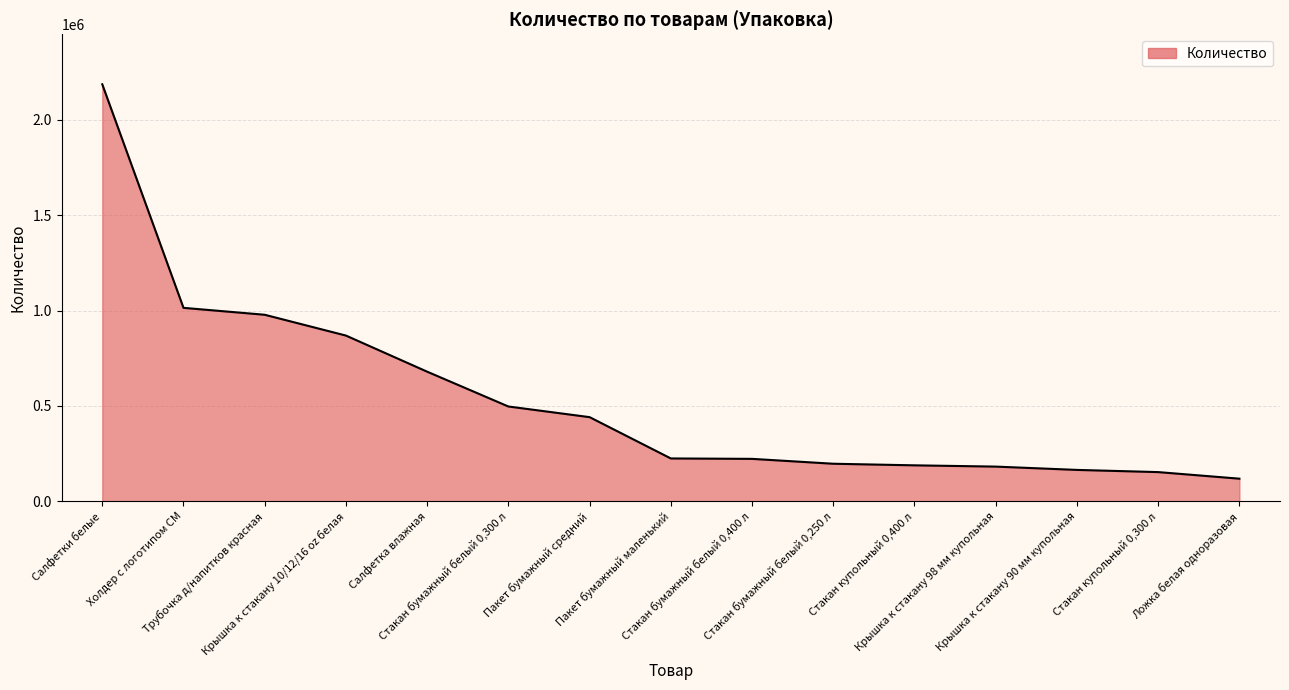

What is the smallest value displayed?

118333.0